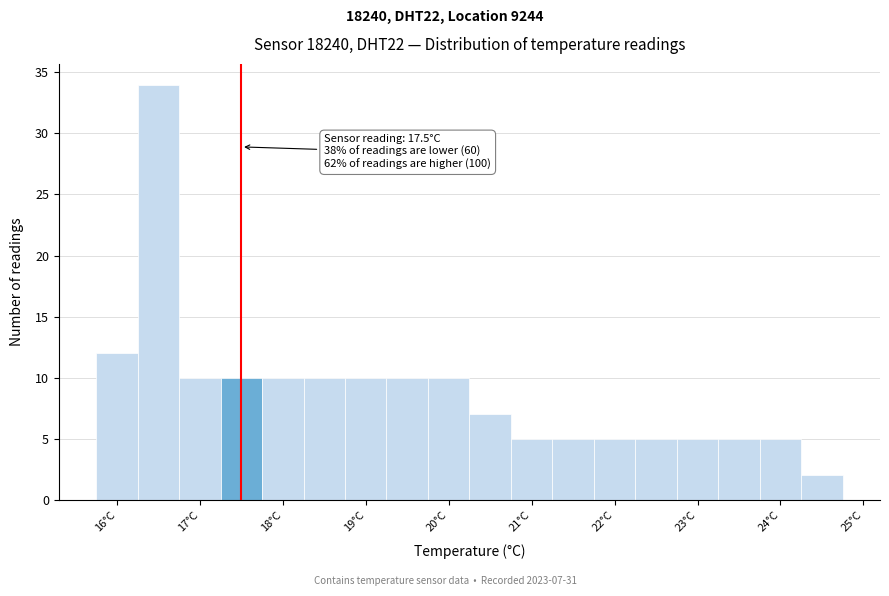

Over which range of the x-axis is the bar tallest?

16.25 to 16.75